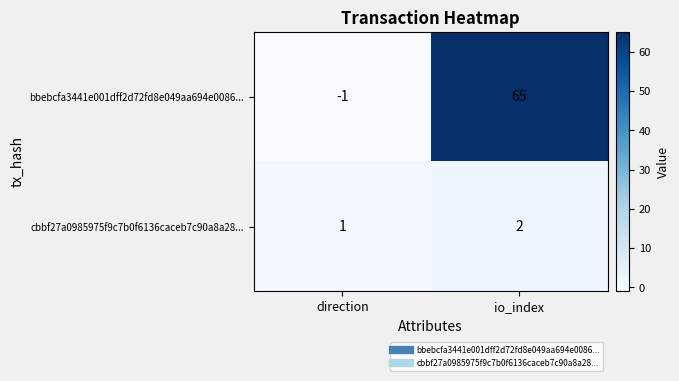

Reading right to left, extract all data points from this chart.

bbebcfa3441e001dff2d72fd8e049aa694e0086...: io_index=65	direction=-1
cbbf27a0985975f9c7b0f6136caceb7c90a8a28...: io_index=2	direction=1